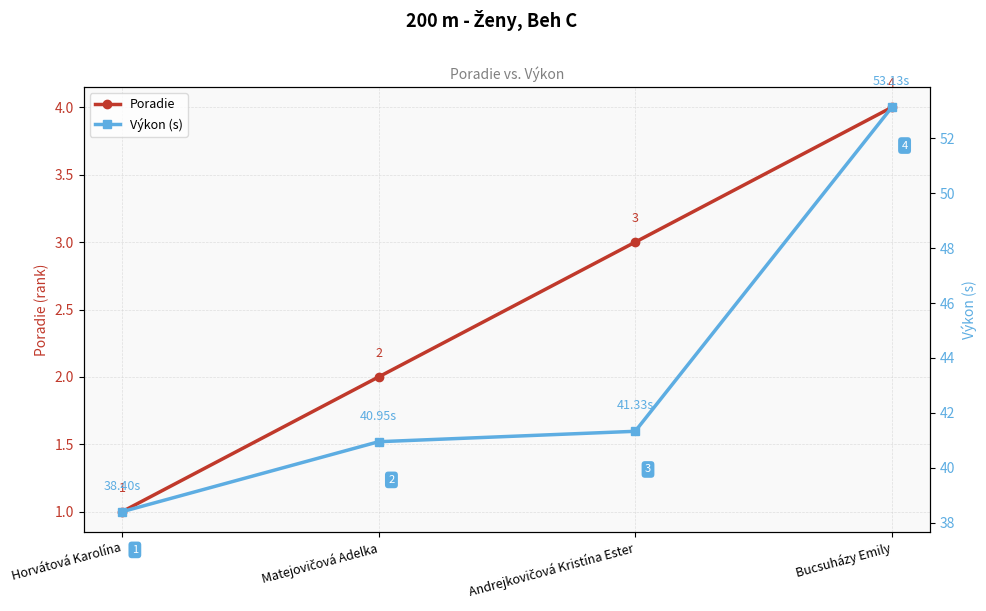

Is the value of Výkon (s) at Horvátová Karolína greater than the value of Poradie at Horvátová Karolína?

Yes